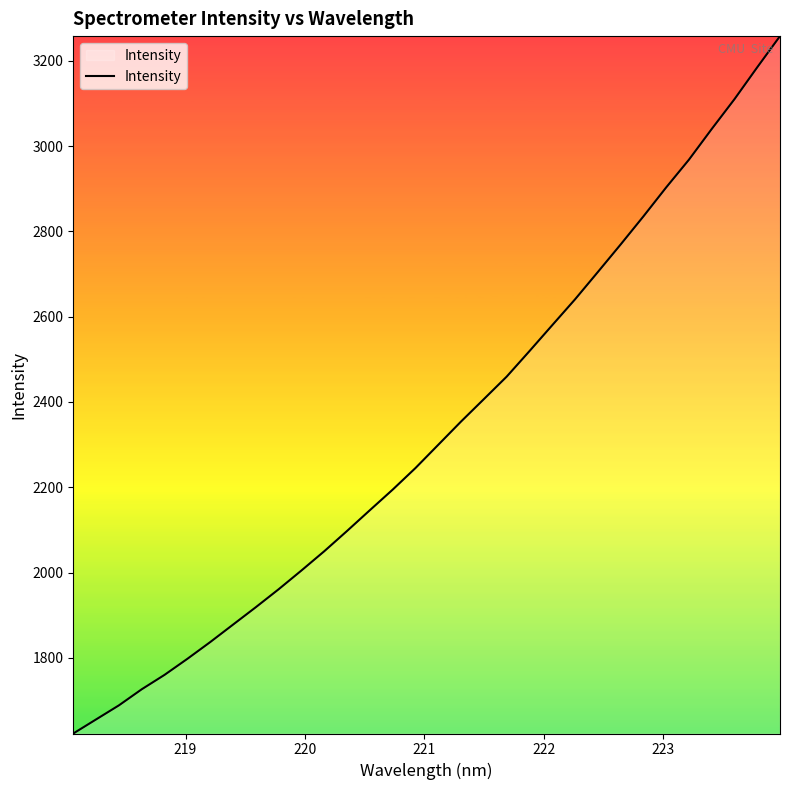

What is the difference between the maximum and minimum values?

1635.2